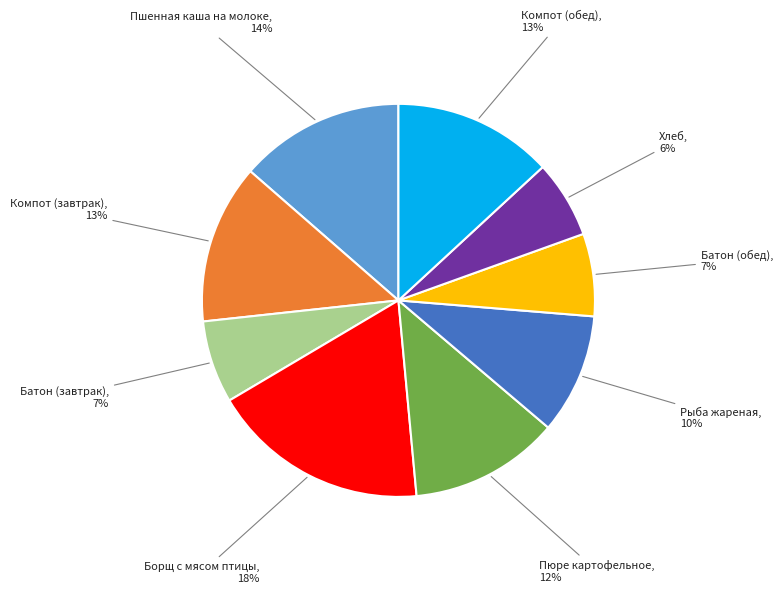

Between Борщ с мясом птицы, 18% and Рыба жареная, 10%, which is larger?

Борщ с мясом птицы, 18%